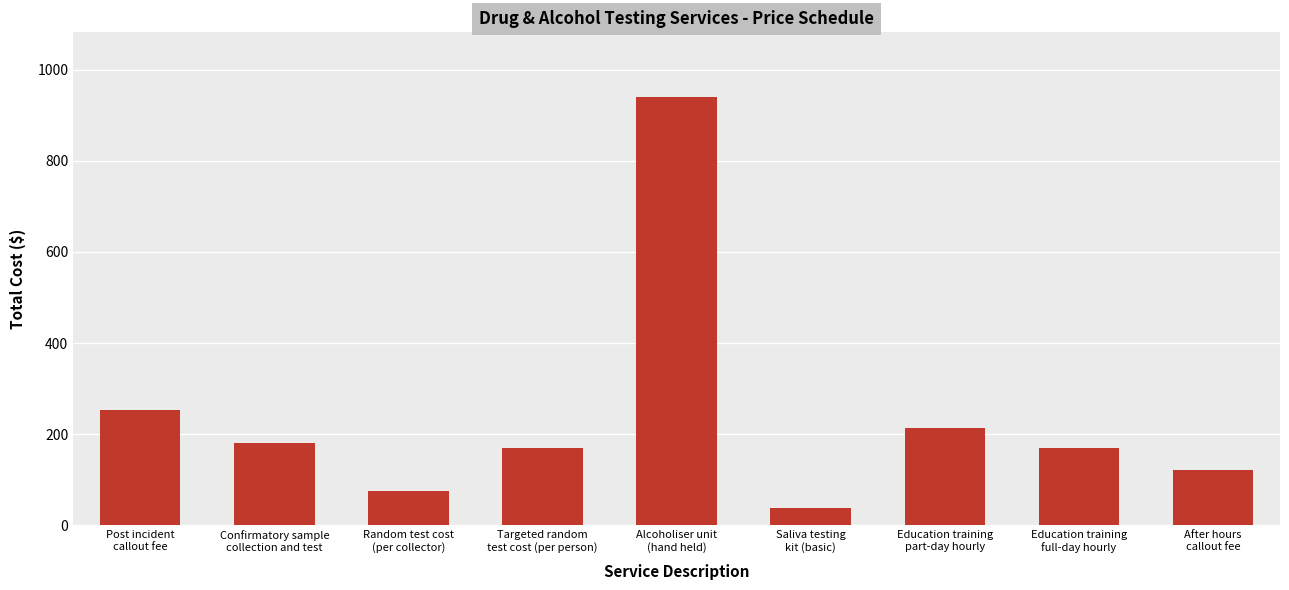

What is the sum of all values?

2163.2